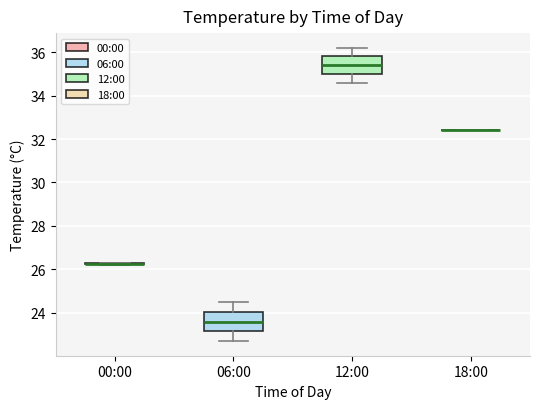

Where is the upper edge of the box for 12:00 on the y-axis? The values are not printed on the chart, so give them approximately, as read against the axis.

35.8